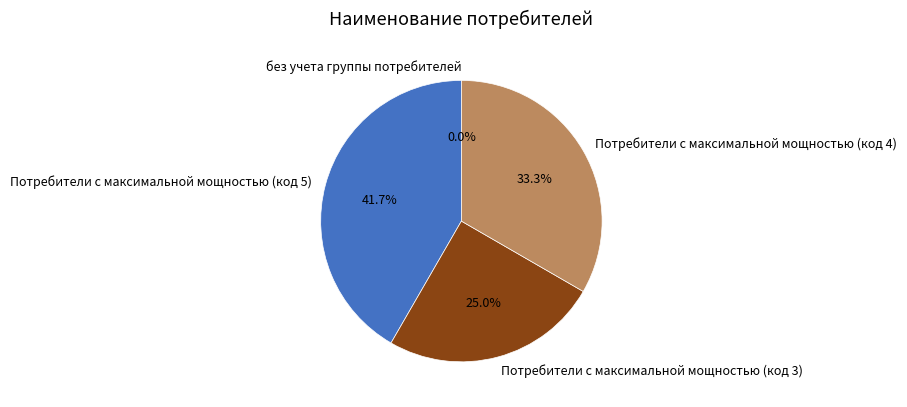

Which category has the smallest portion of the pie?

без учета группы потребителей